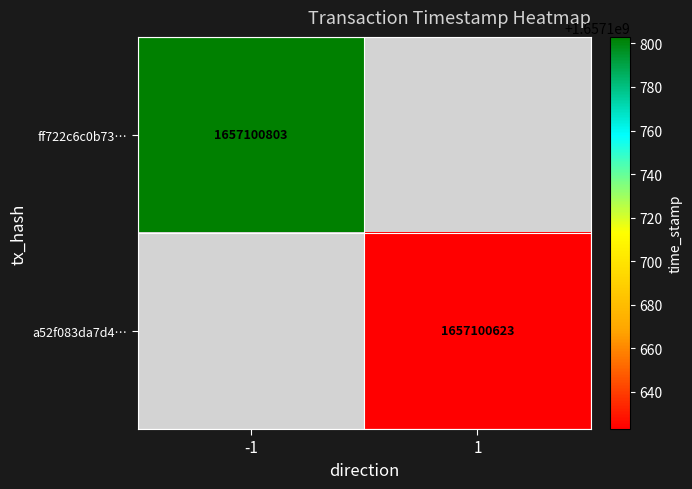

List the series in order of their overall mean, lowest first.

a52f083da7d400968b2d6118feea8b373d333cc, ff722c6c0b73038338d1aec289602d9ec542052